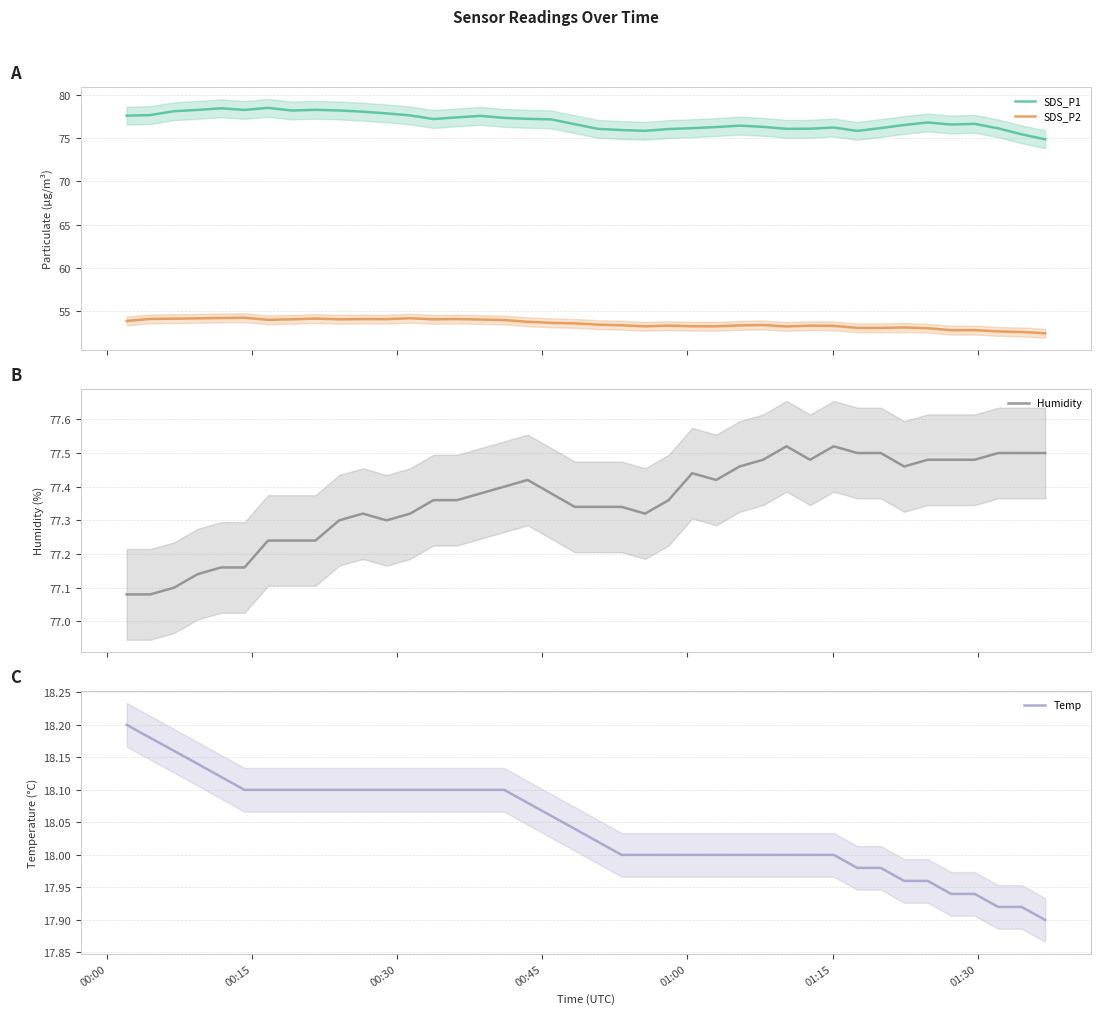

True or false: SDS_P2 and SDS_P1 cross at least once.

False